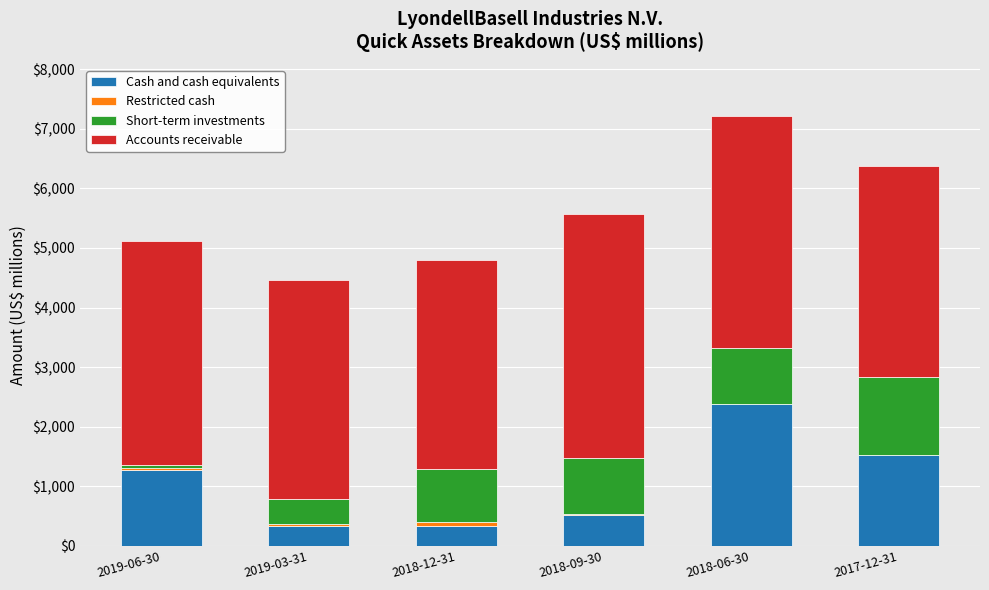

What is the highest value of the Cash and cash equivalents series?

2384